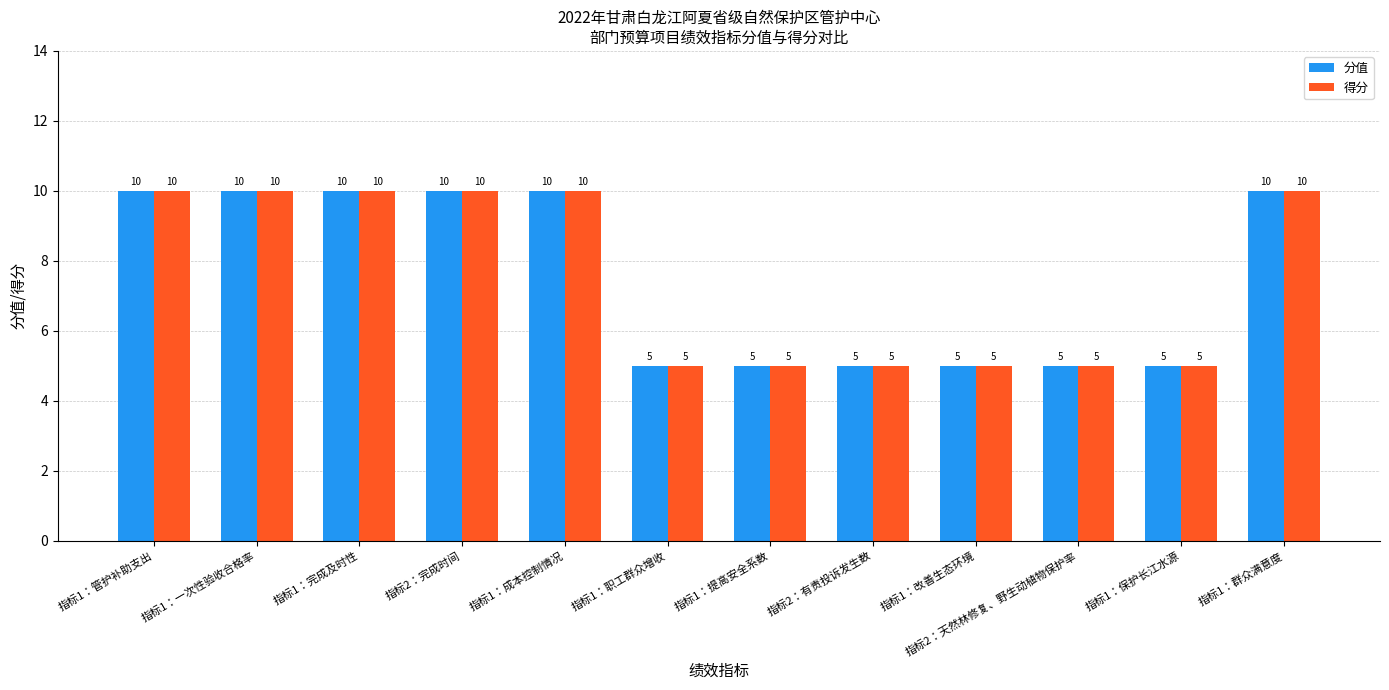

Reading right to left, extract all data points from this chart.

分值: 10	5	5	5	5	5	5	10	10	10	10	10
得分: 10	5	5	5	5	5	5	10	10	10	10	10